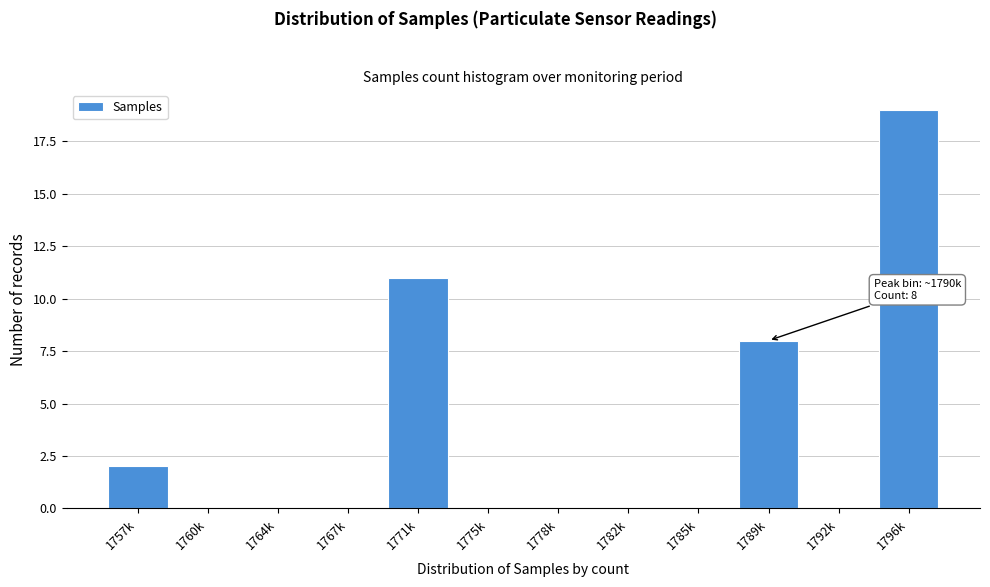

Reading left to right, transcribe all the data shown in this chart.

1757k=2	1760k=0	1764k=0	1767k=0	1771k=11	1775k=0	1778k=0	1782k=0	1785k=0	1789k=8	1792k=0	1796k=19